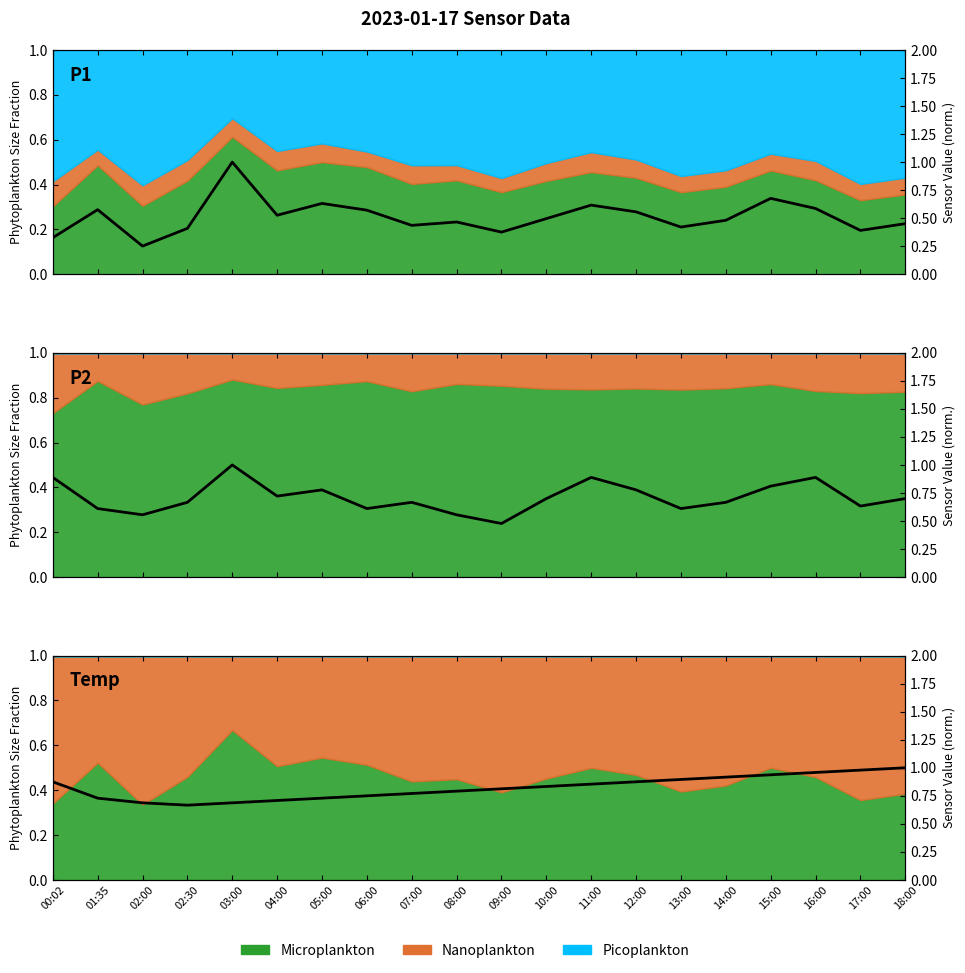

True or false: P1 and P2 cross at least once.

False